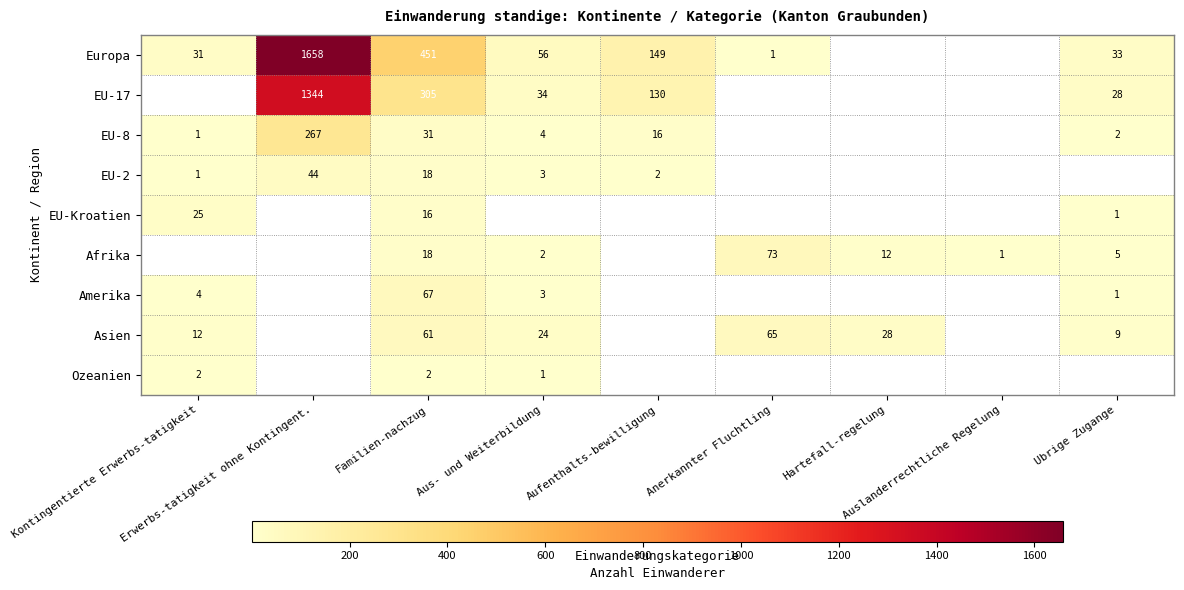

The value of EU-8 at Familien-nachzug is 31.0. True or false?

True